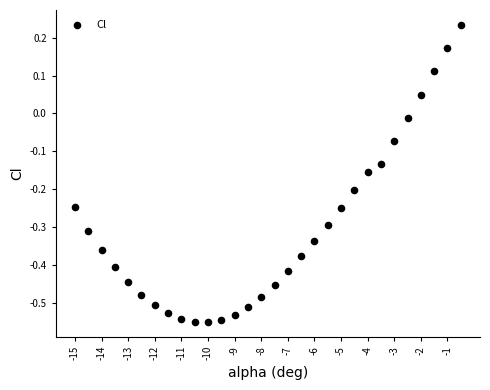

What is the range of Y values (max minus min)?

0.8